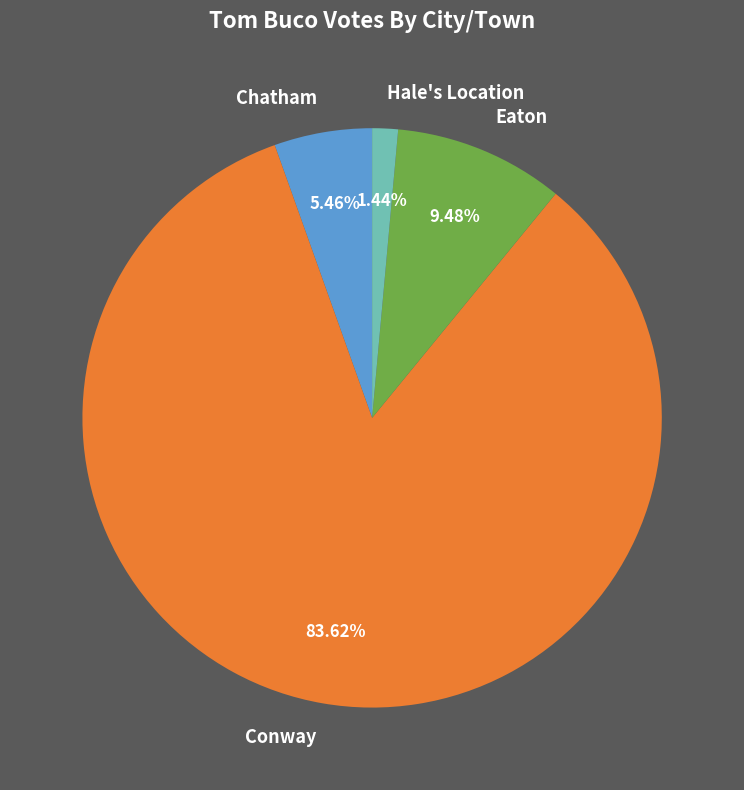

Does any single category account for the majority?

Yes